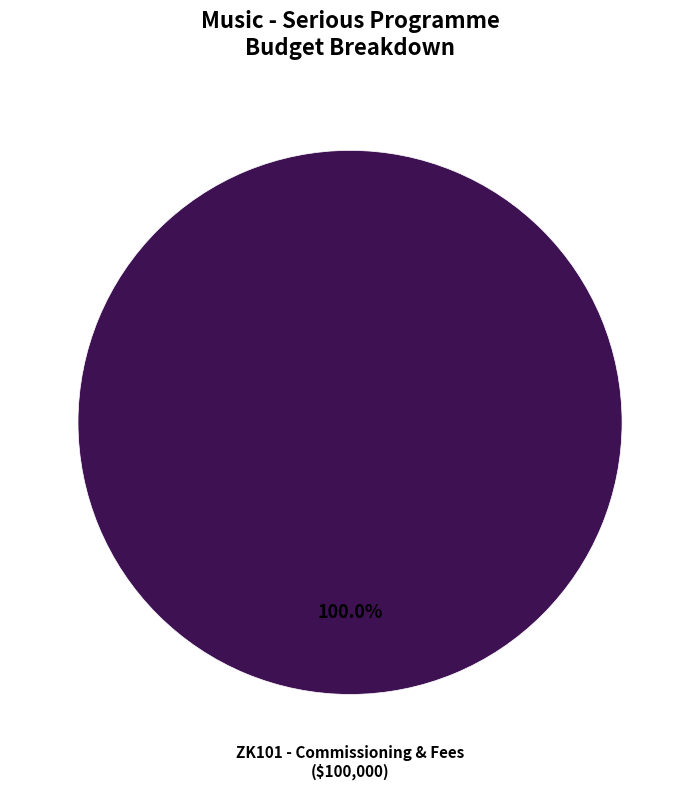

Is there any slice that represents more than half of the pie?

Yes